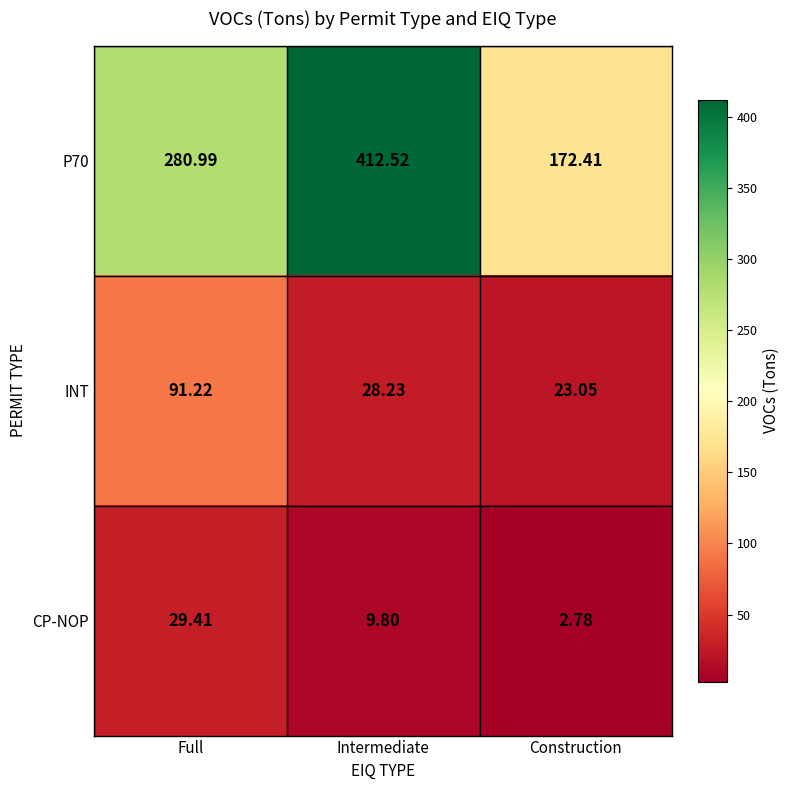

List the labels in order of P70 value, smallest first.

Construction, Full, Intermediate